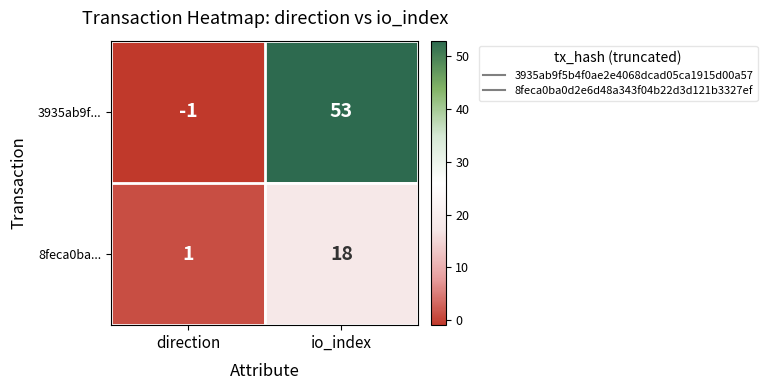

Which series changed the most between direction and io_index?

3935ab9f...